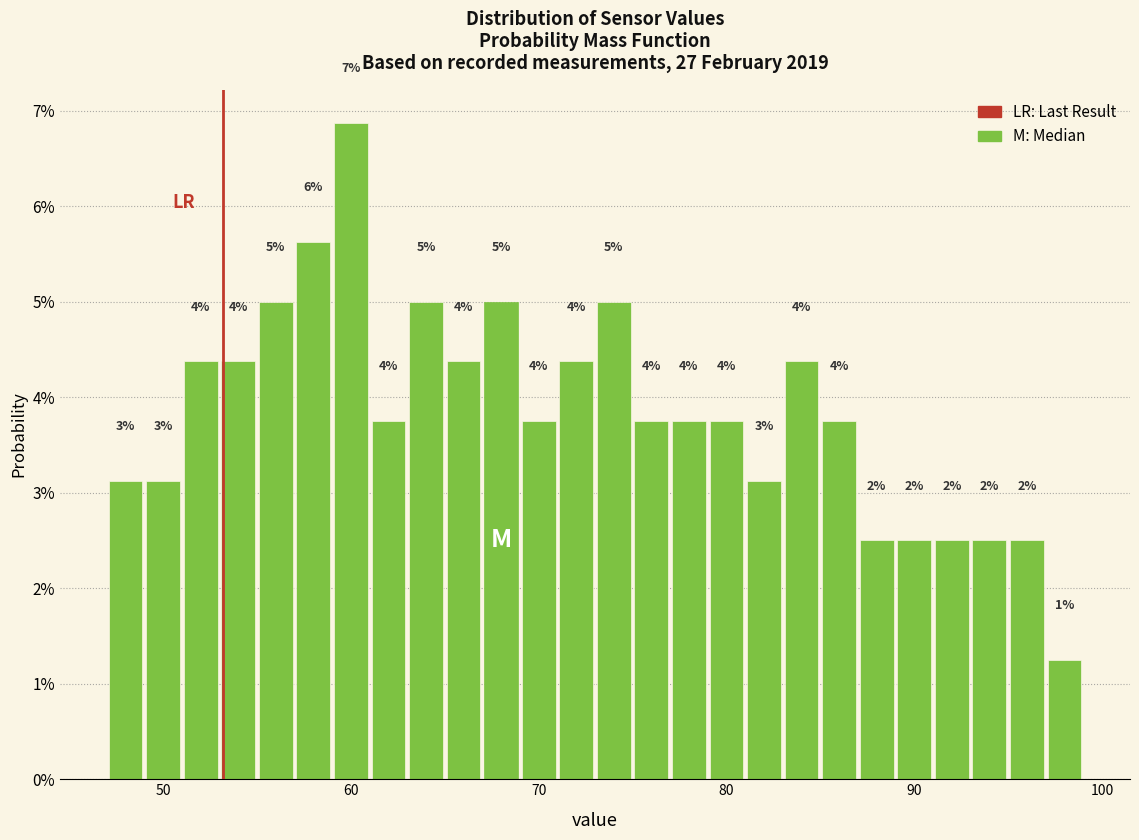

Read against the x-axis, roughly where is the centre of the tallest bar?

60